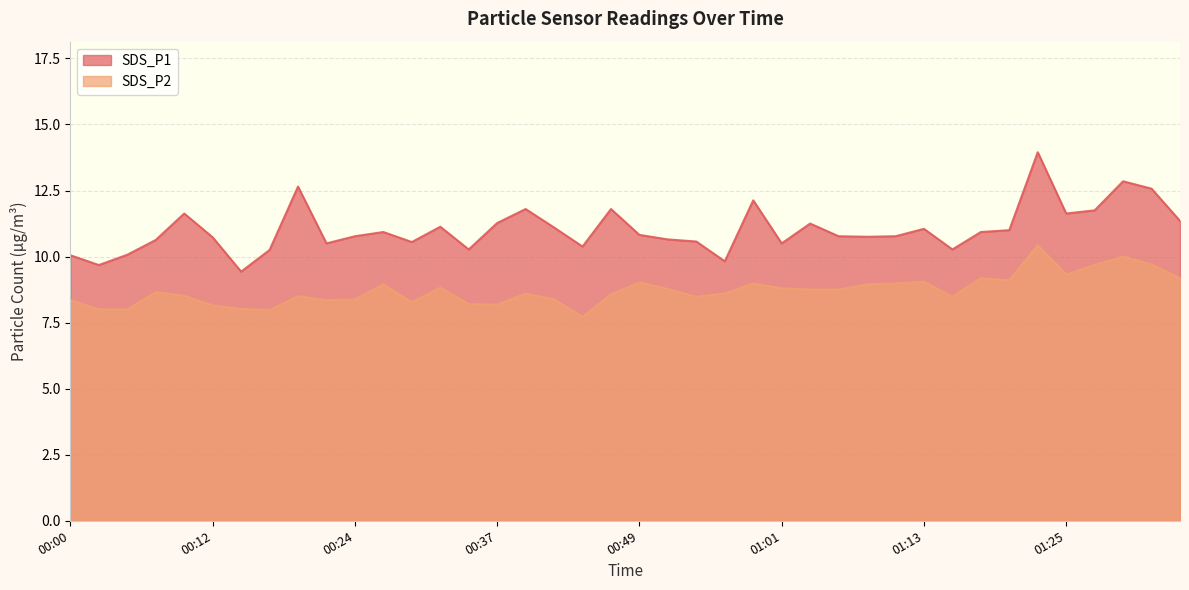

What is the highest value of the SDS_P2 series?

10.4